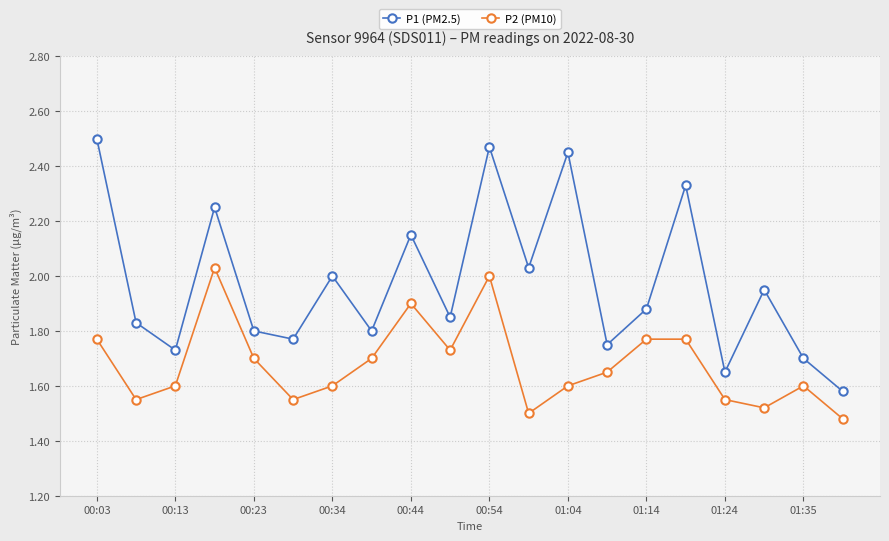

What is the difference between the second highest and minimum values in the P2 (PM10) series?

0.5